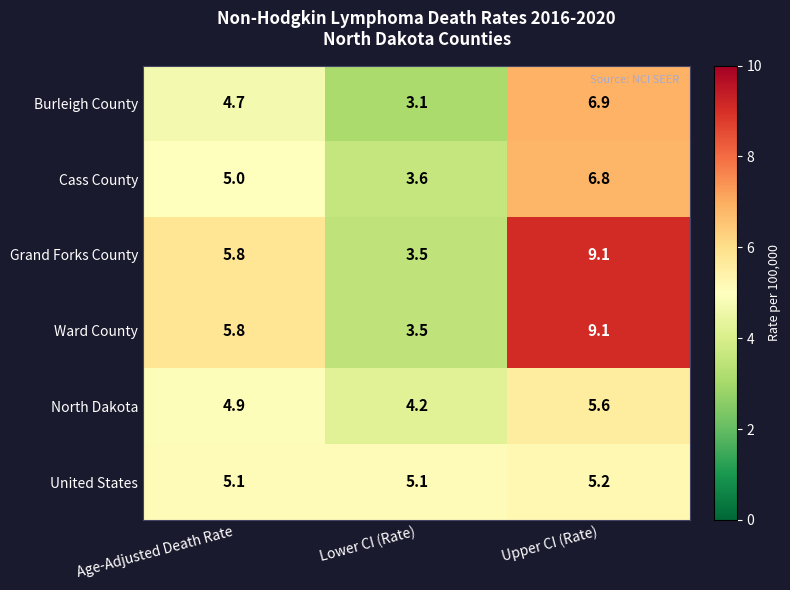

The Burleigh County series shows 1.3 at Age-Adjusted Death Rate. True or false?

False